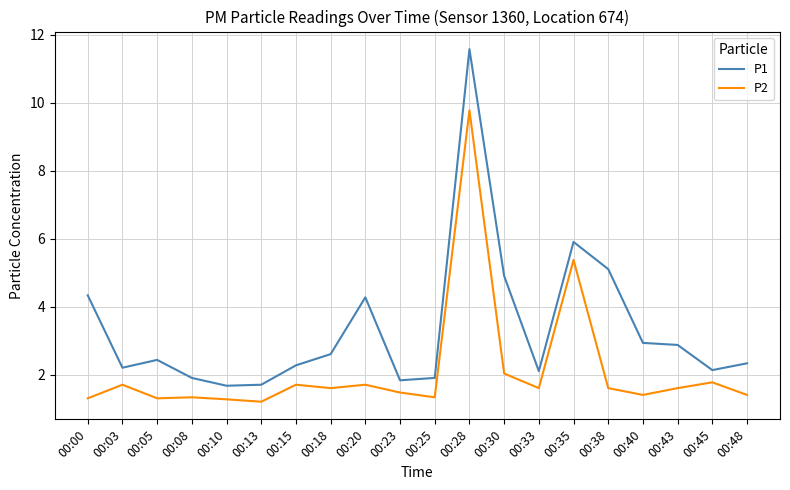

Reading left to right, transcribe all the data shown in this chart.

P1: 00:00=4.3	00:03=2.2	00:05=2.4	00:08=1.9	00:10=1.7	00:13=1.7	00:15=2.3	00:18=2.6	00:20=4.3	00:23=1.8	00:25=1.9	00:28=11.6	00:30=4.9	00:33=2.1	00:35=5.9	00:38=5.1	00:40=2.9	00:43=2.9	00:45=2.1	00:48=2.3
P2: 00:00=1.3	00:03=1.7	00:05=1.3	00:08=1.3	00:10=1.3	00:13=1.2	00:15=1.7	00:18=1.6	00:20=1.7	00:23=1.5	00:25=1.3	00:28=9.8	00:30=2.0	00:33=1.6	00:35=5.4	00:38=1.6	00:40=1.4	00:43=1.6	00:45=1.8	00:48=1.4